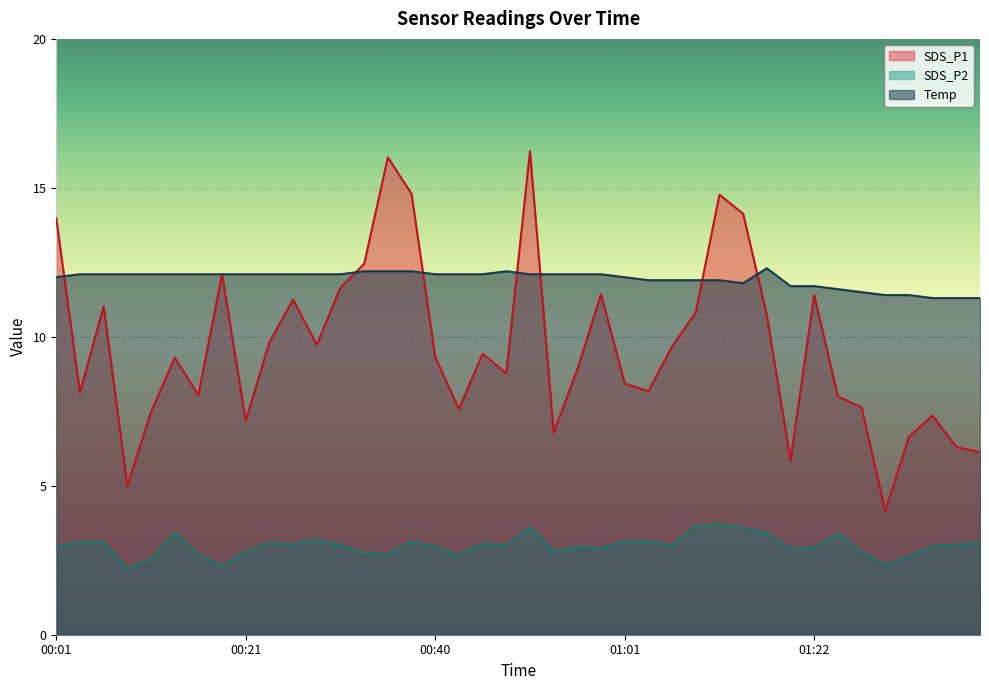

What is the label of the 7th point from the left?

00:16